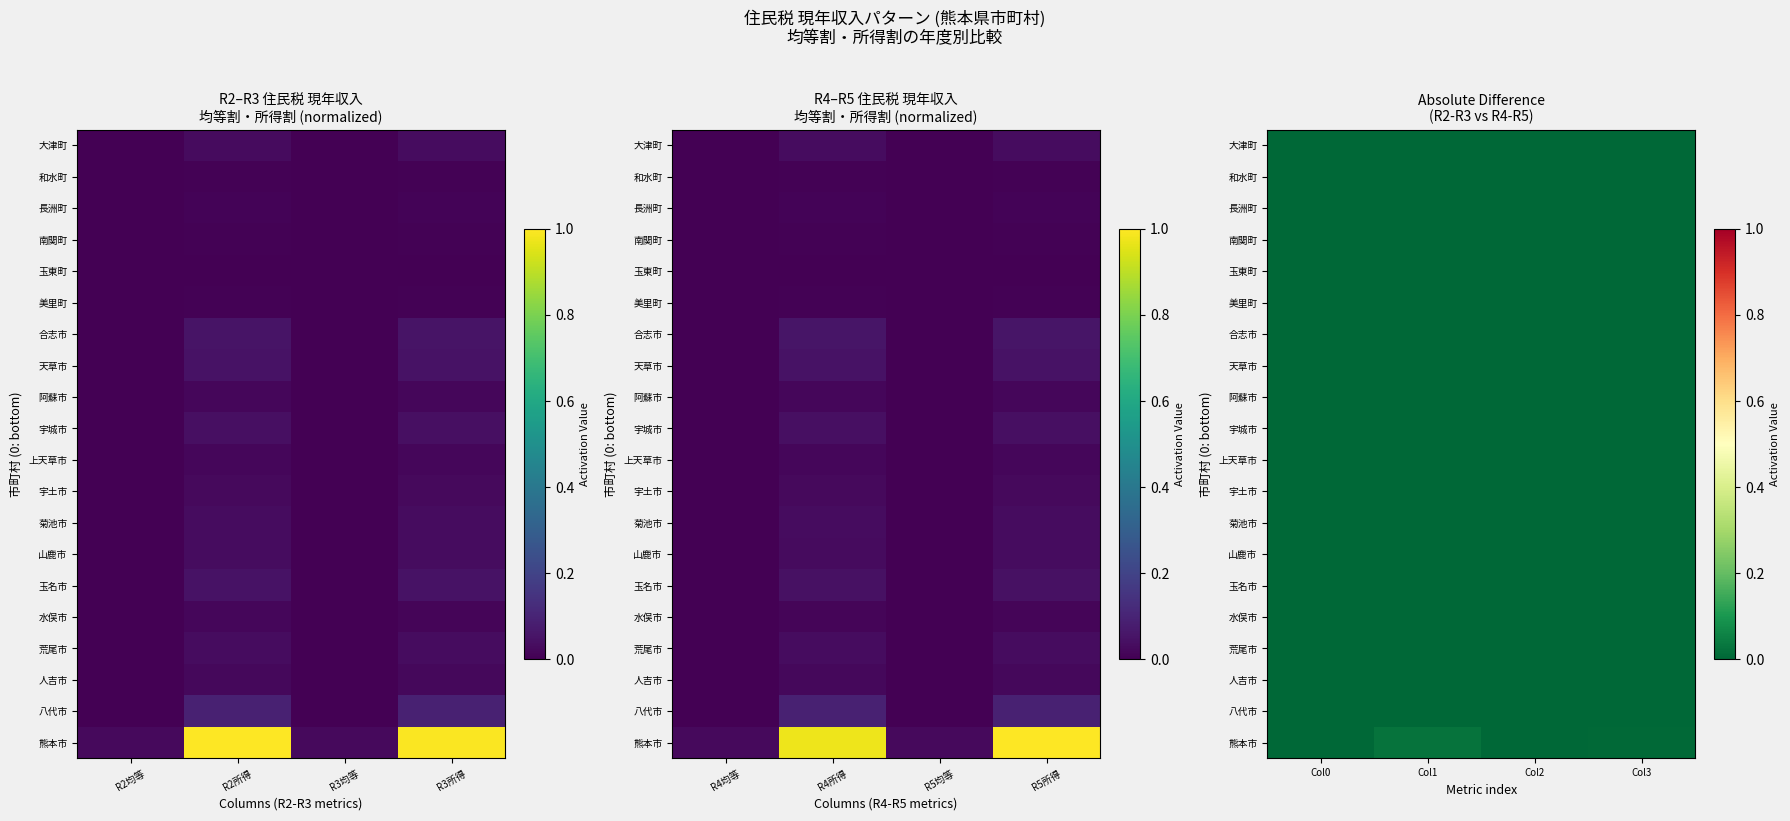

How many data points does each series have?

4